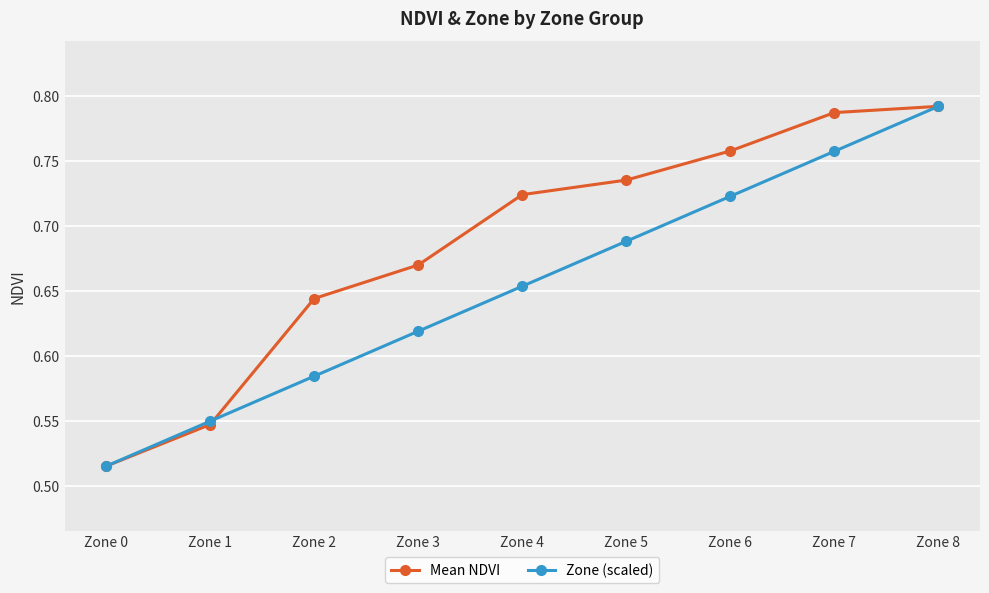

Rank the categories by Mean NDVI value from lowest to highest.

Zone 0, Zone 1, Zone 2, Zone 3, Zone 4, Zone 5, Zone 6, Zone 7, Zone 8